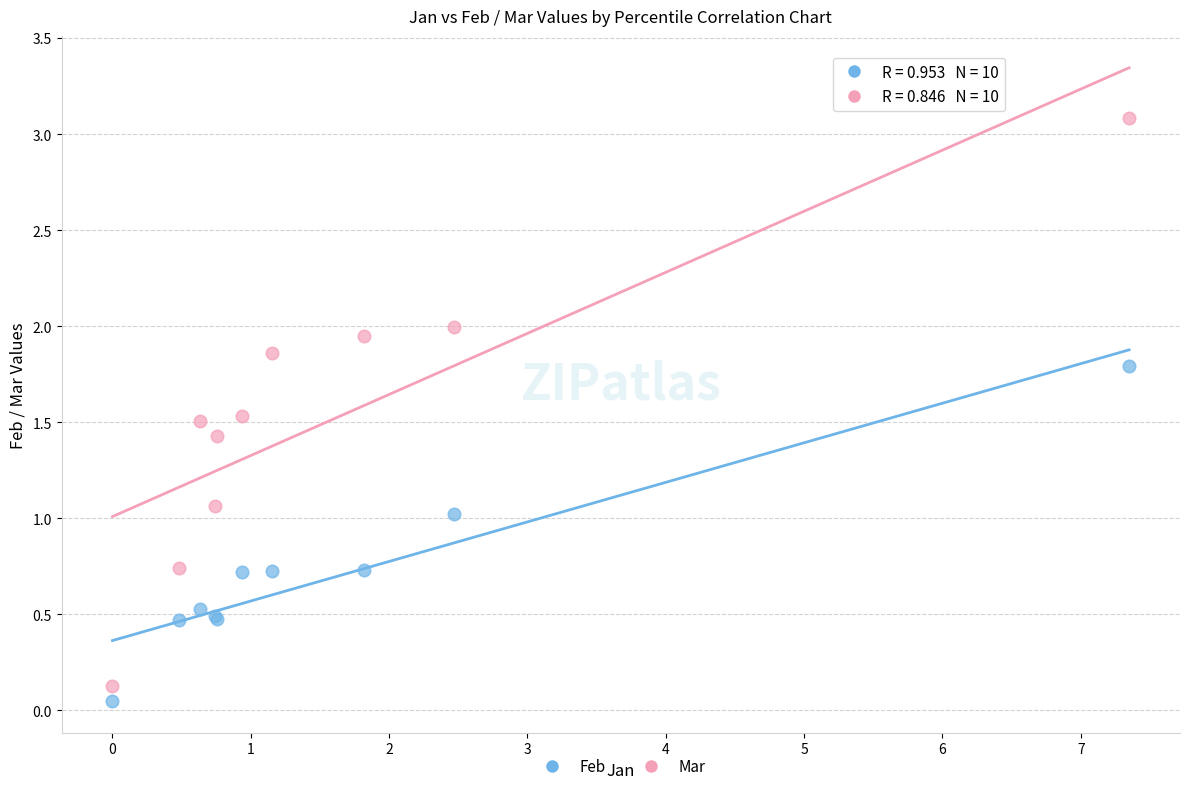

Which series contains the highest Y value?

Mar